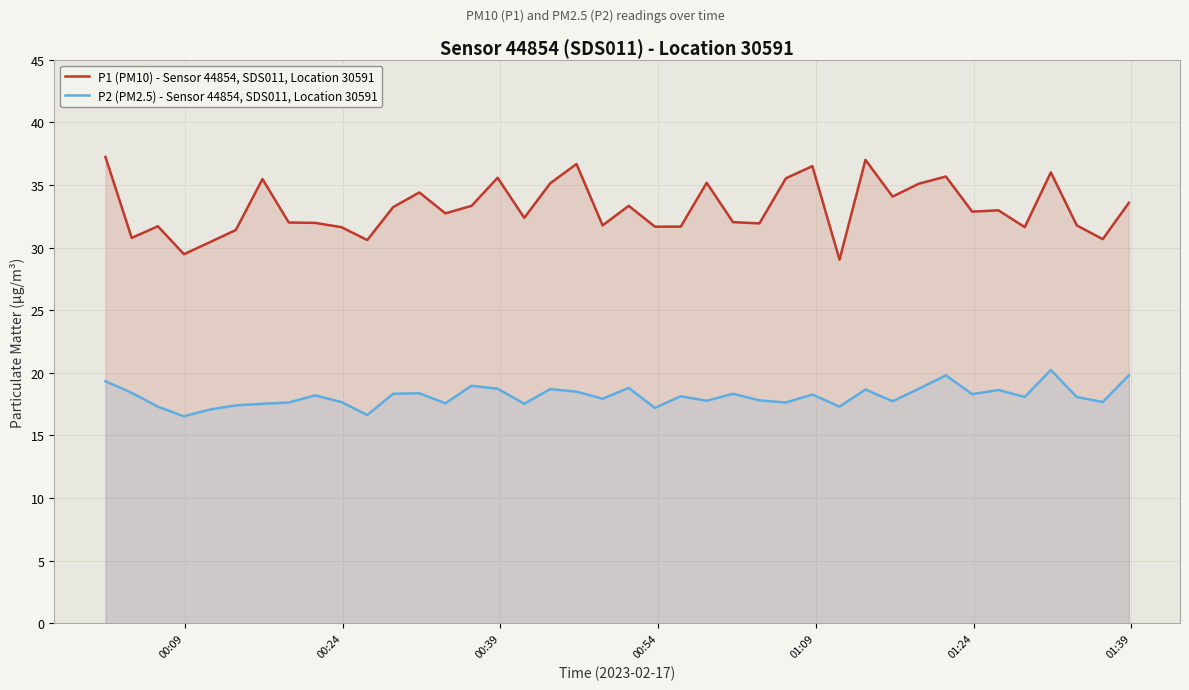

What is the difference between the maximum and minimum values in the P1 (PM10) - Sensor 44854, SDS011, Location 30591 series?

8.2